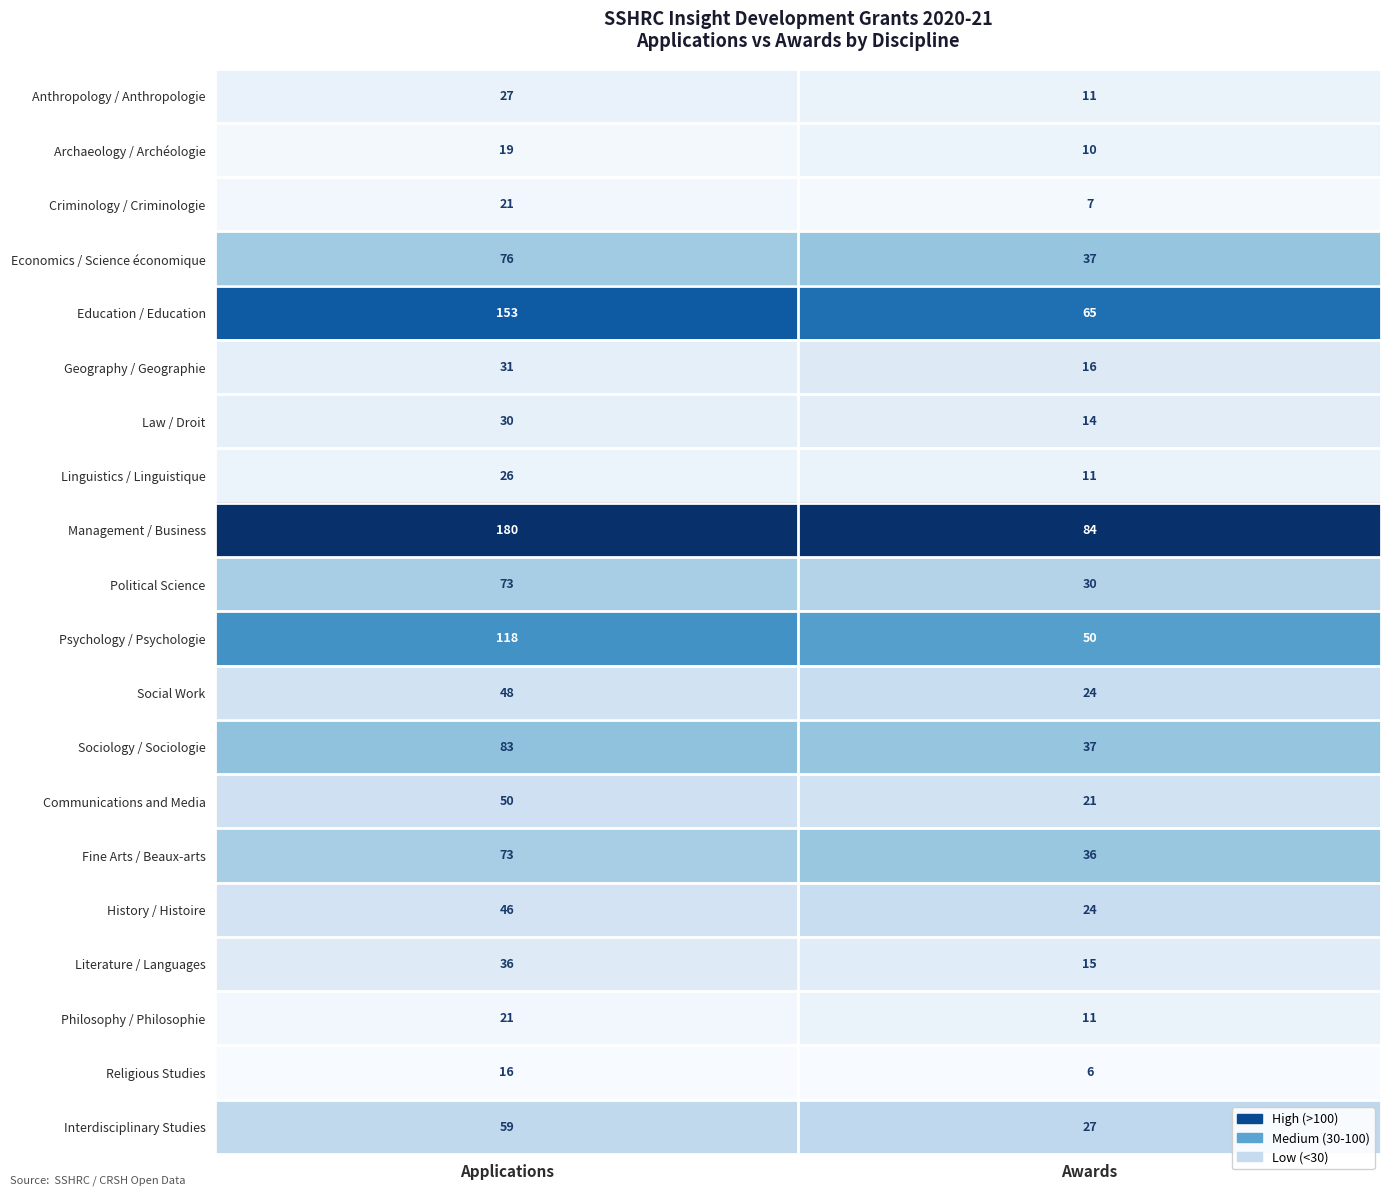

What is the average value of the Psychology / Psychologie series?

84